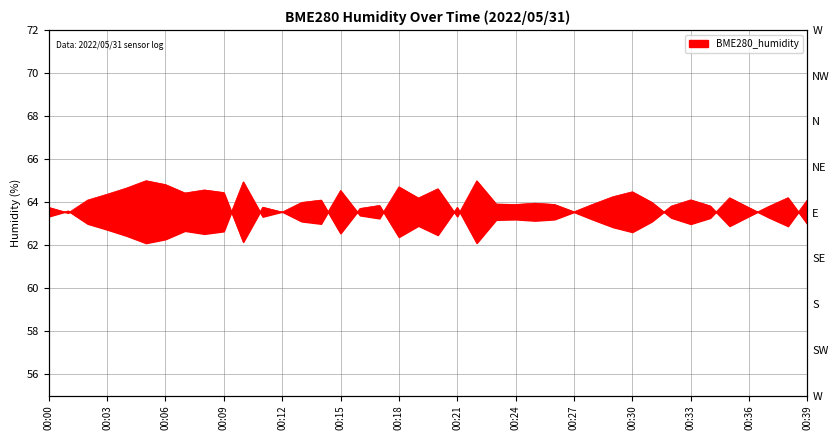

What is the difference between the maximum and second lowest values?

2.8